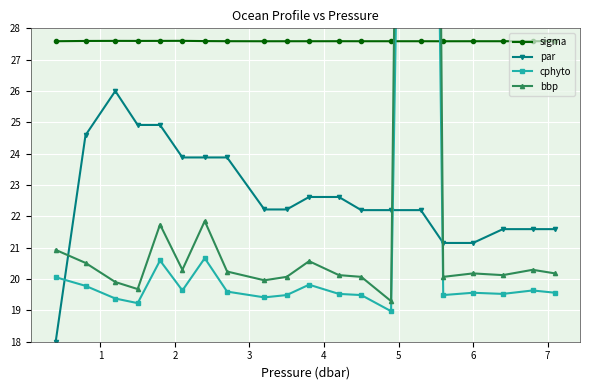

List the series in order of their peak value, highest first.

bbp, cphyto, sigma, par